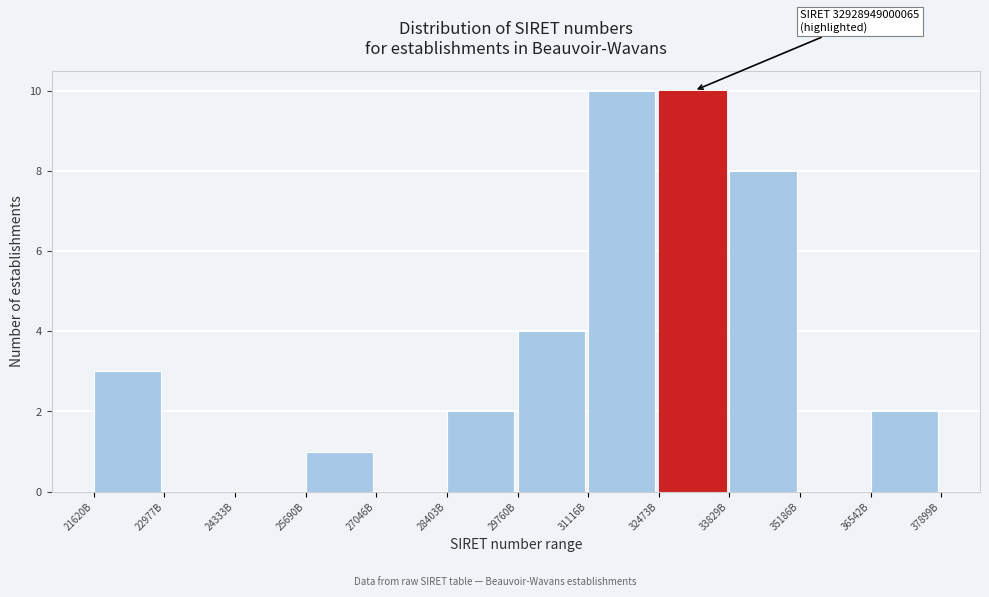

Reading left to right, transcribe all the data shown in this chart.

21620B=3	22977B=0	24333B=0	25690B=1	27046B=0	28403B=2	29760B=4	31116B=10	32473B=10	33829B=8	35186B=0	36542B=2